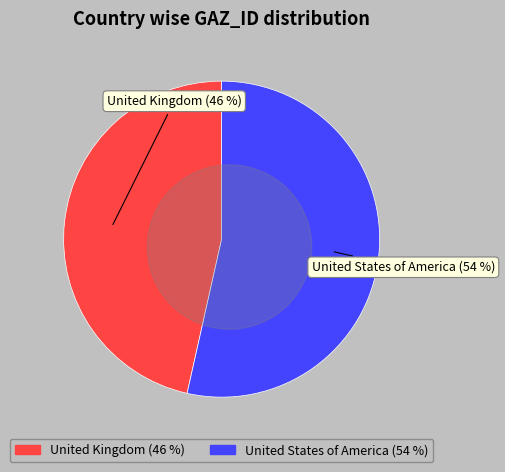

True or false: United States of America accounts for 68% of the total.

False